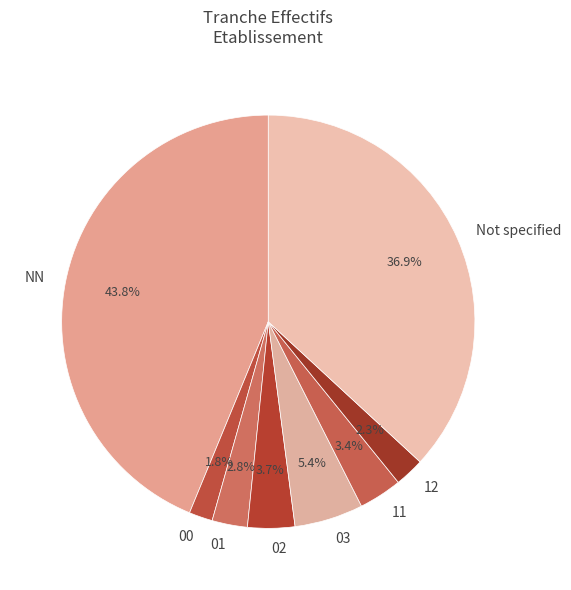

The 00 slice represents 9% of the pie. True or false?

False